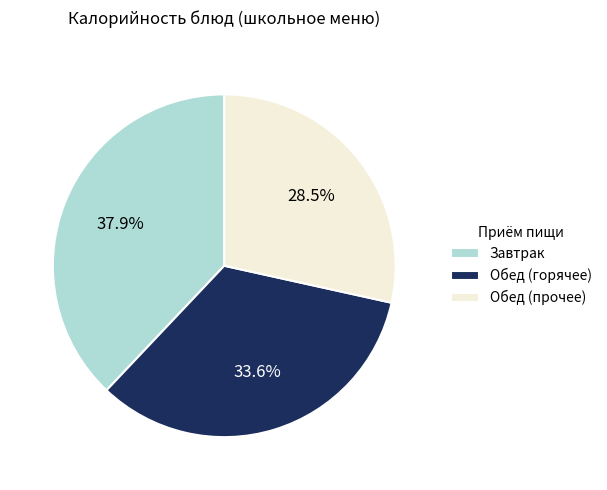

What is the smallest slice in the pie chart?

Обед (прочее)